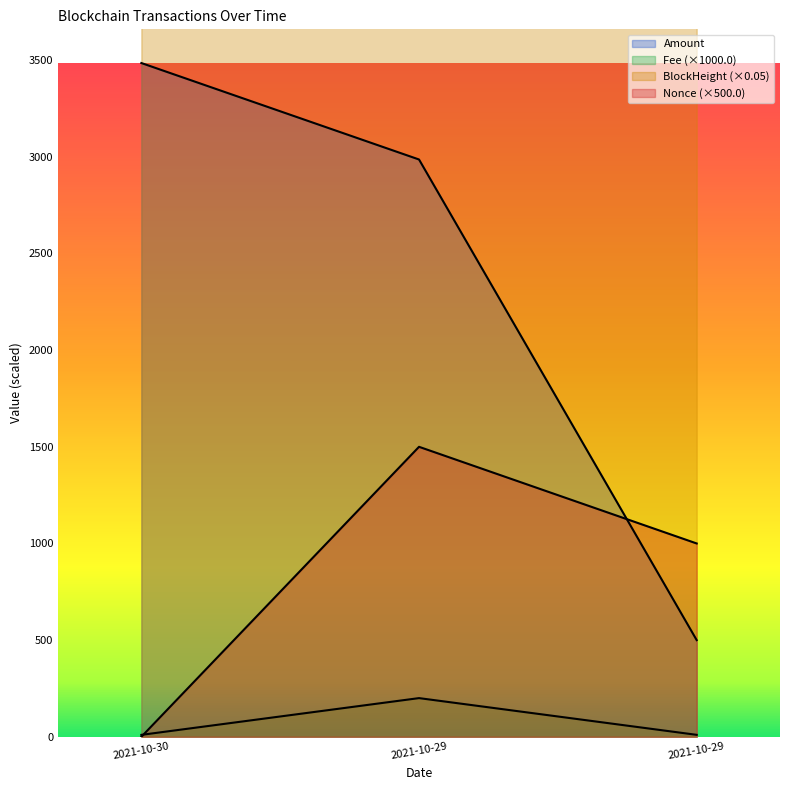

Which series has the largest total across all categories?

BlockHeight